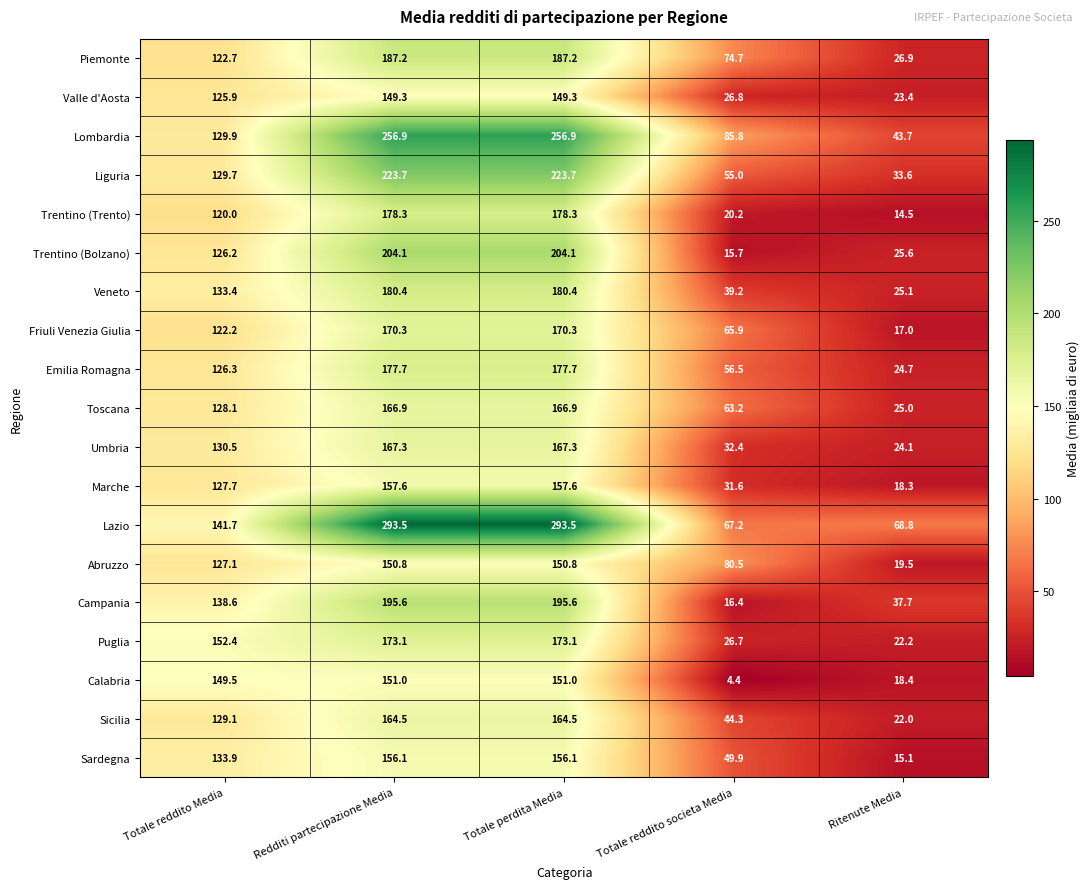

What is the total value across all series at Ritenute Media?

505.6